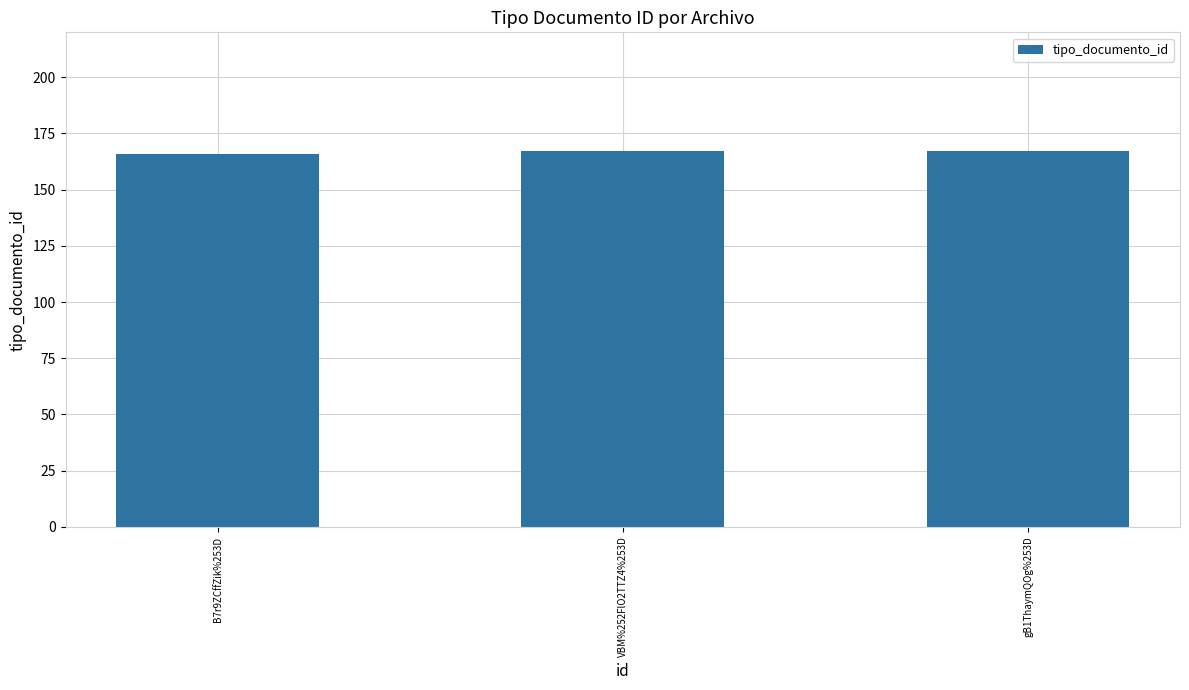

What is the label of the 3rd bar from the right?

B7r9ZCffZik%253D